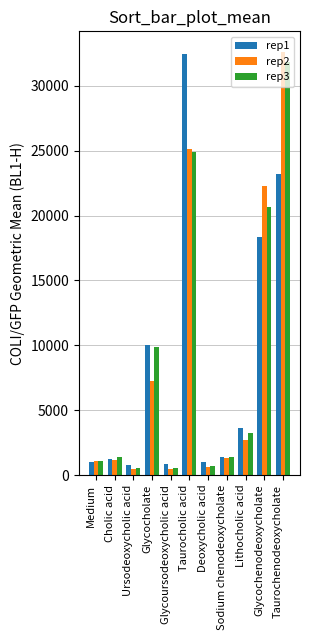

At which category is the sum across all series the highest?

Taurochenodeoxycholate